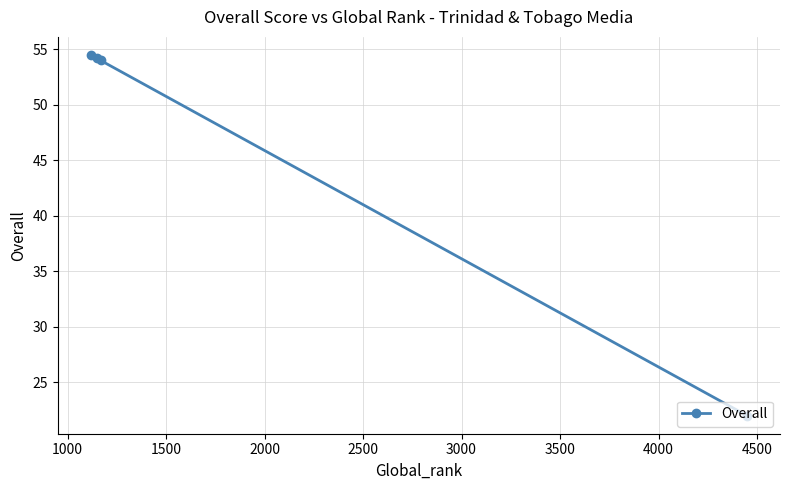

What is the minimum value shown in the chart?

22.0